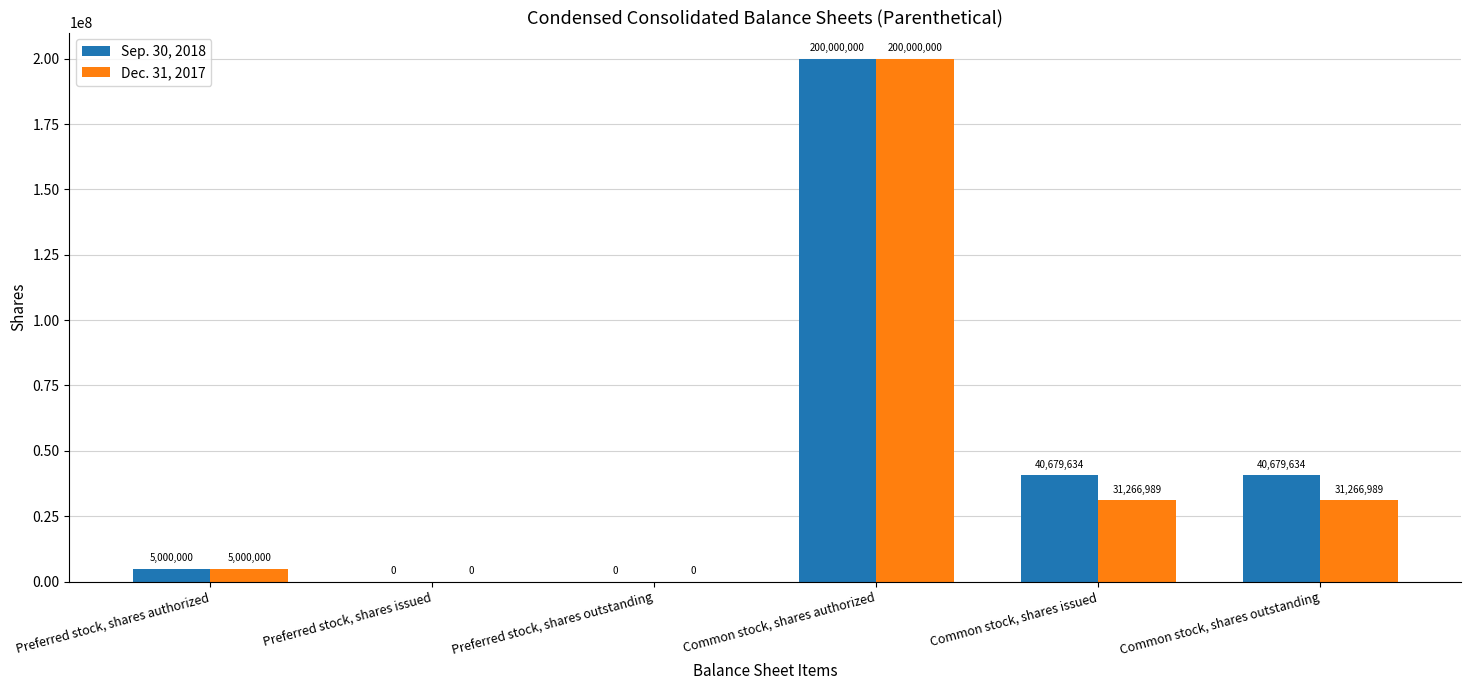

At which category is the sum across all series the highest?

Common stock, shares authorized